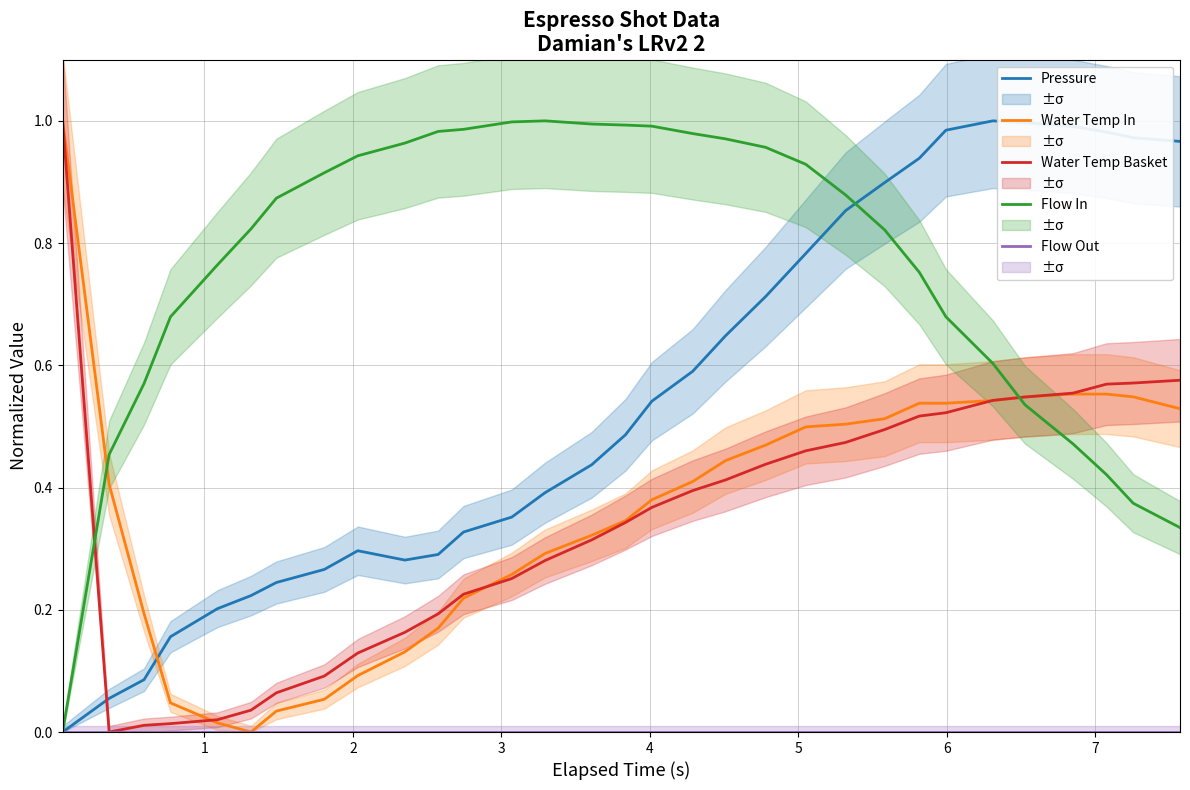

After their last crossing, which series has the higher values: Flow In or Water Temp In?

Water Temp In